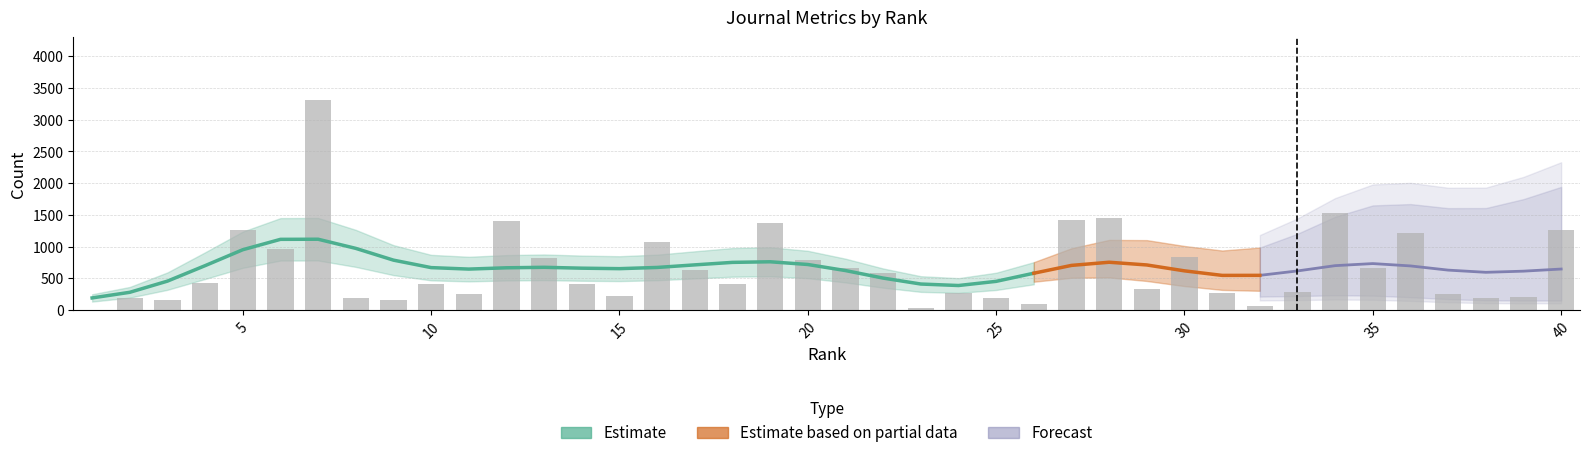

What is the difference between the maximum and second lowest values?

3280